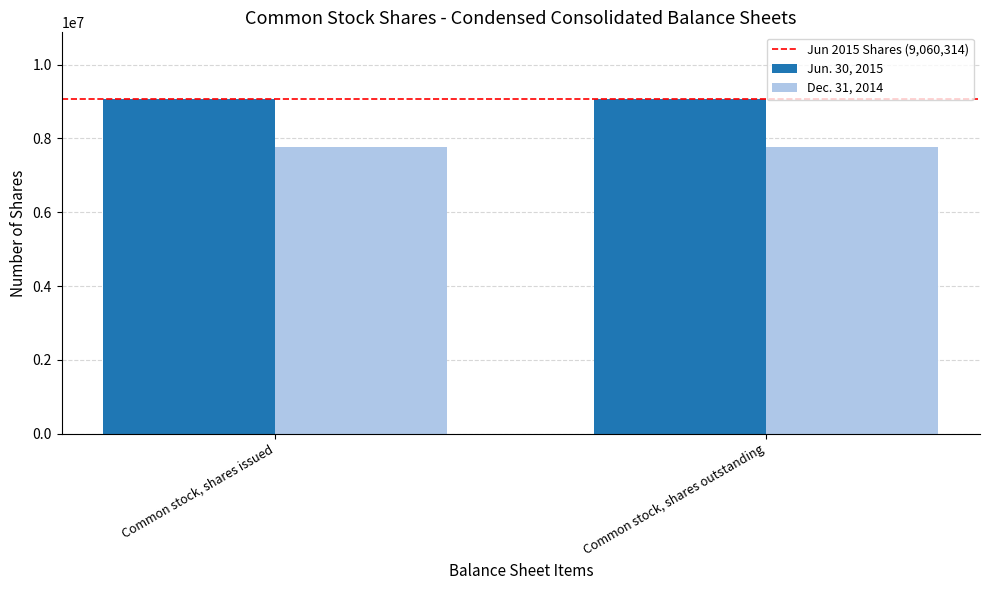

Does the chart contain any negative values?

No